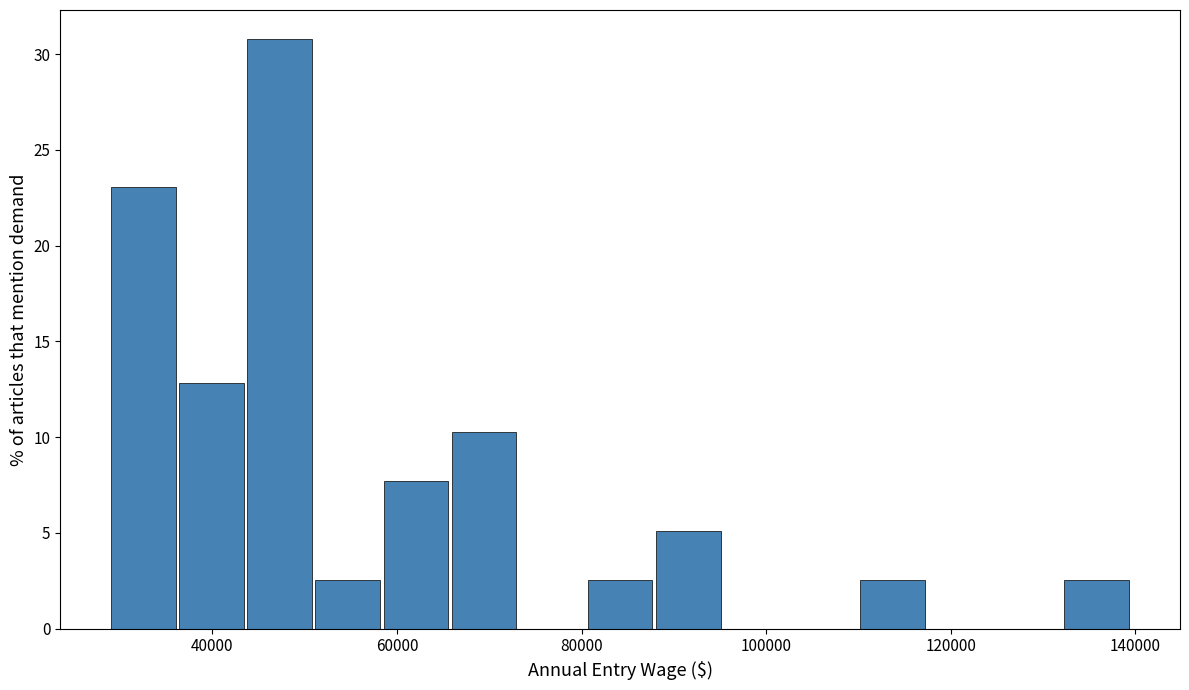

Around what value on the x-axis is the tallest bar? Give the approximate position of its centre, as read against the axis.

48000